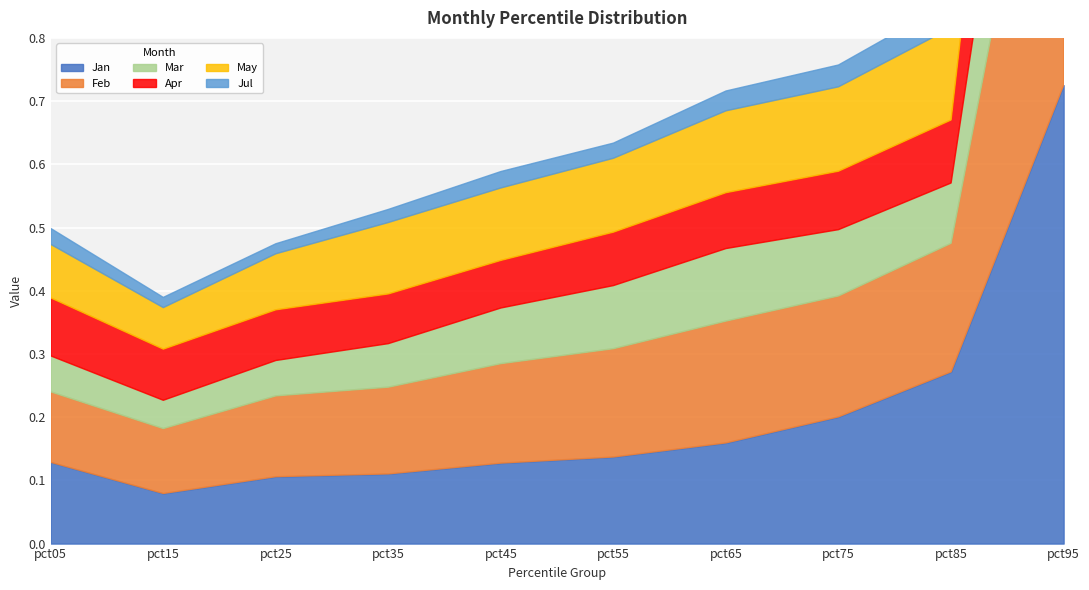

How many data points does each series have?

10